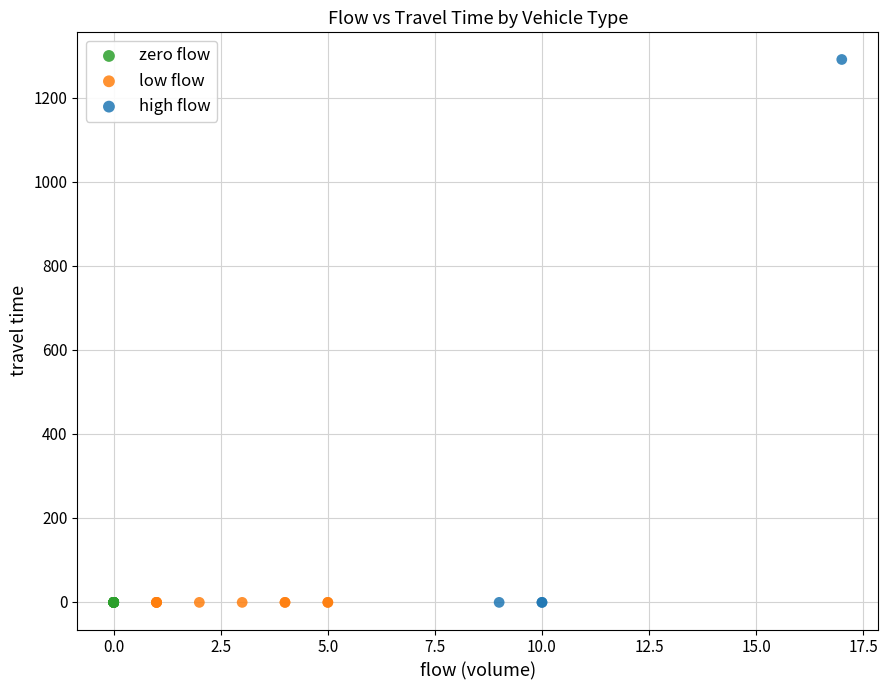

Which series contains the highest Y value?

high flow